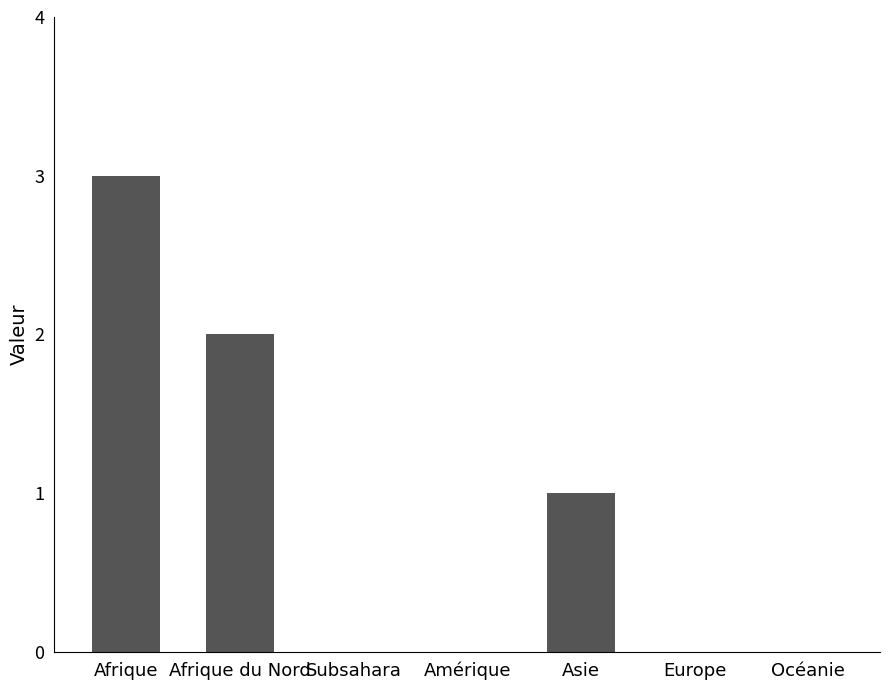

What is the greatest value displayed?

3